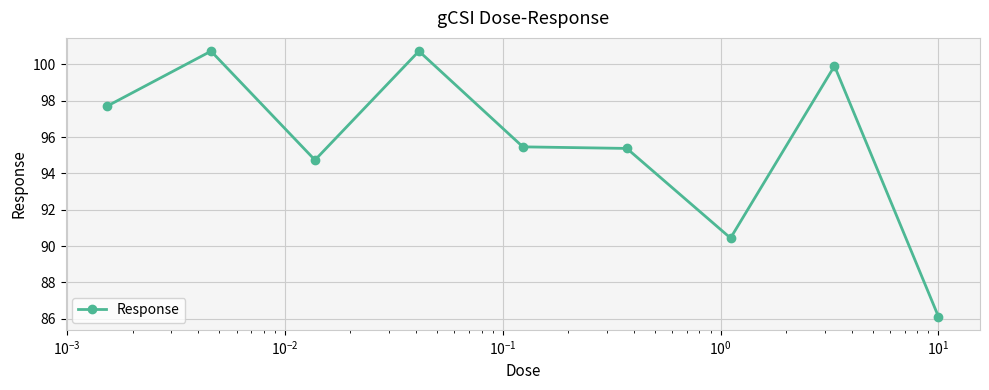

True or false: the data has more than 1 interior local peaks.

True